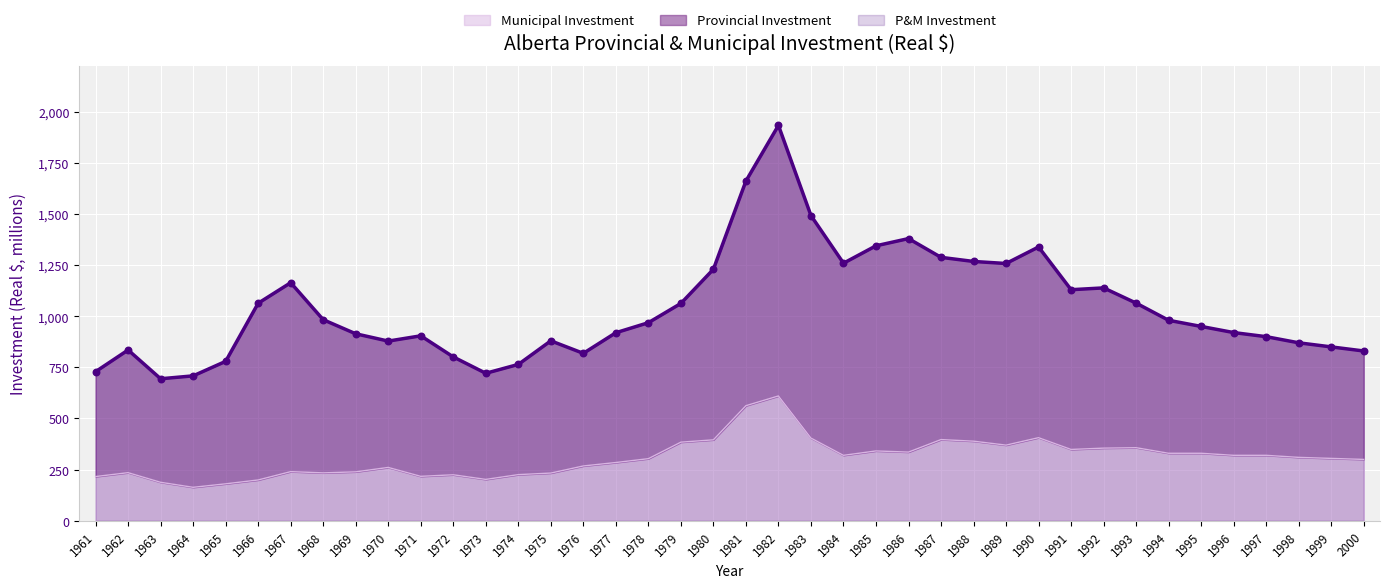

What is the total value across all series at 1996?

1240.0